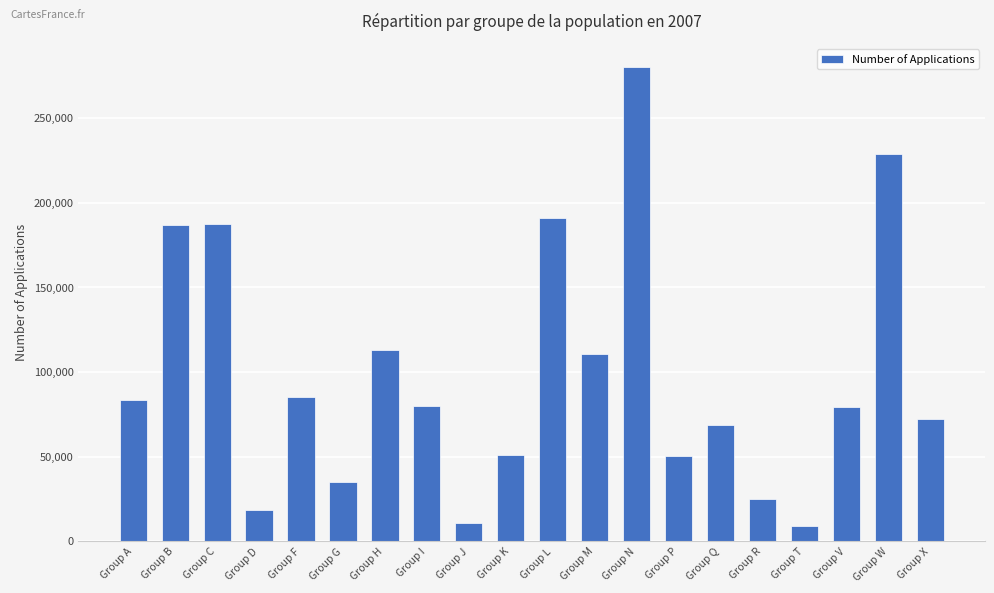

The chart shows a value of 20922 at Group P. True or false?

False